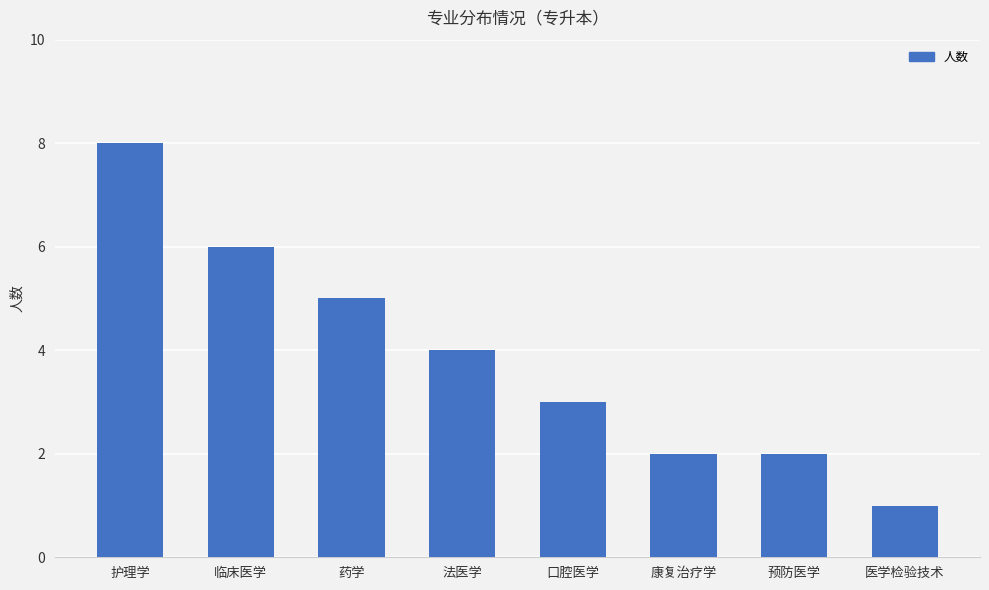

What is the greatest value displayed?

8